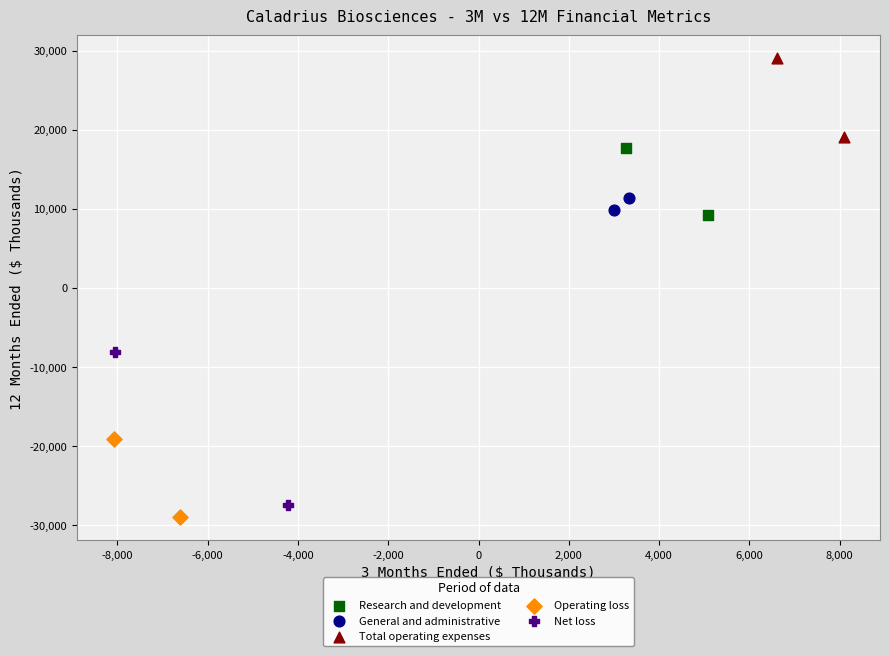

Which series reaches the minimum Y coordinate?

Operating loss